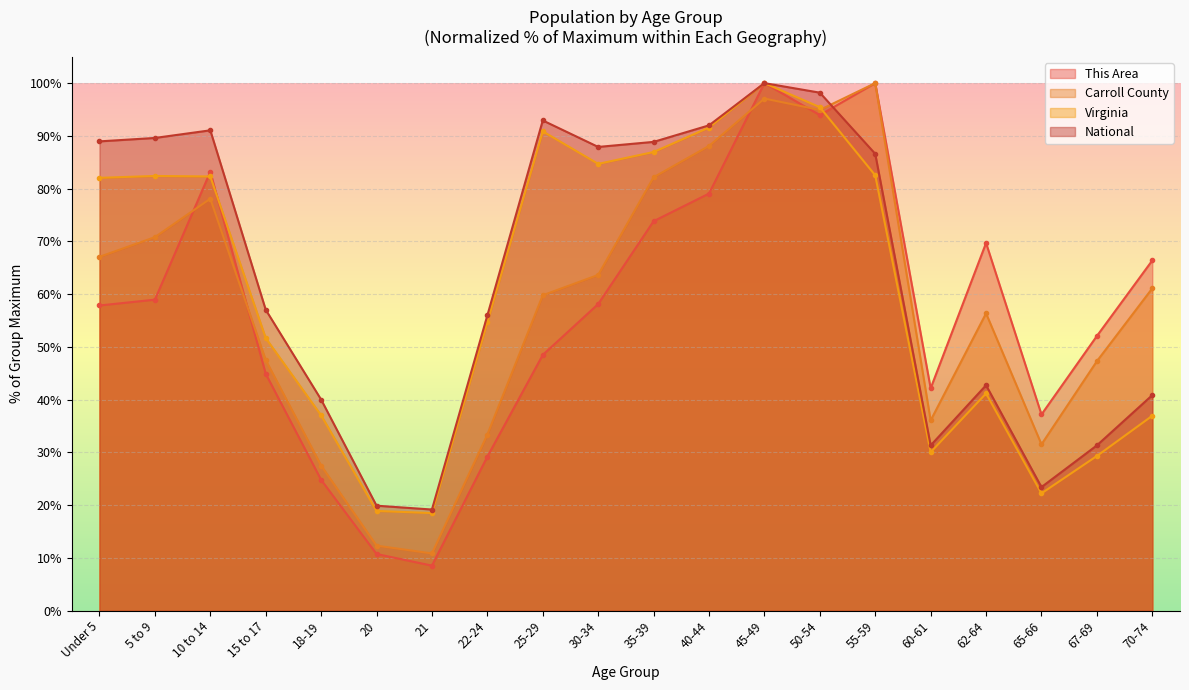

What is the label of the 1st point from the right?

70-74